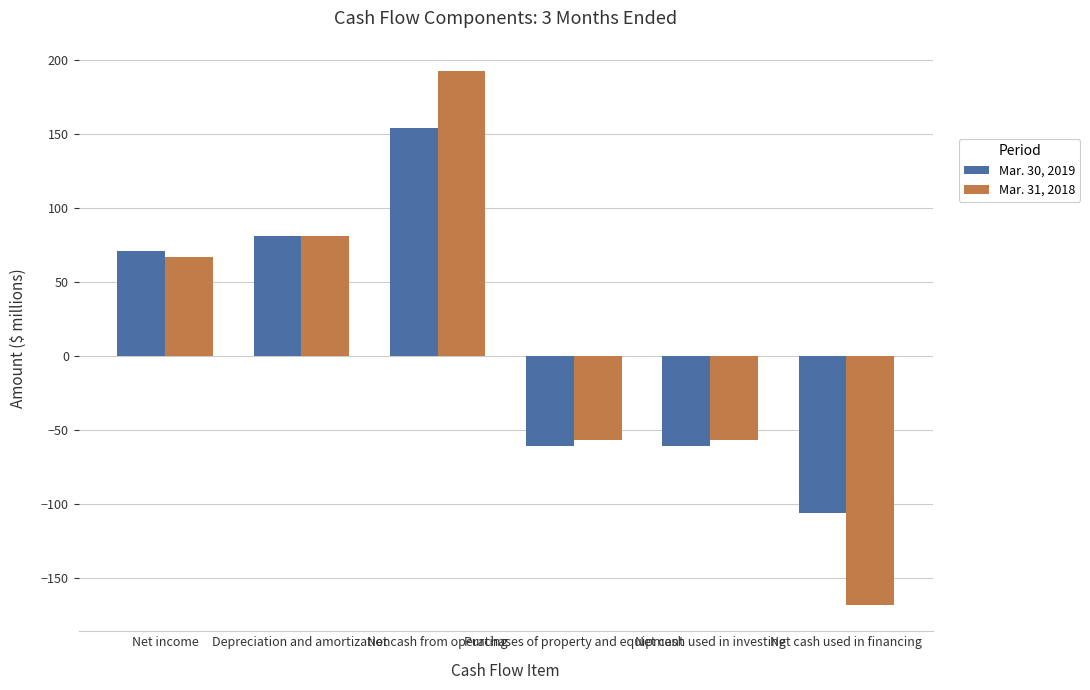

At which category is the sum across all series the highest?

Net cash from operating